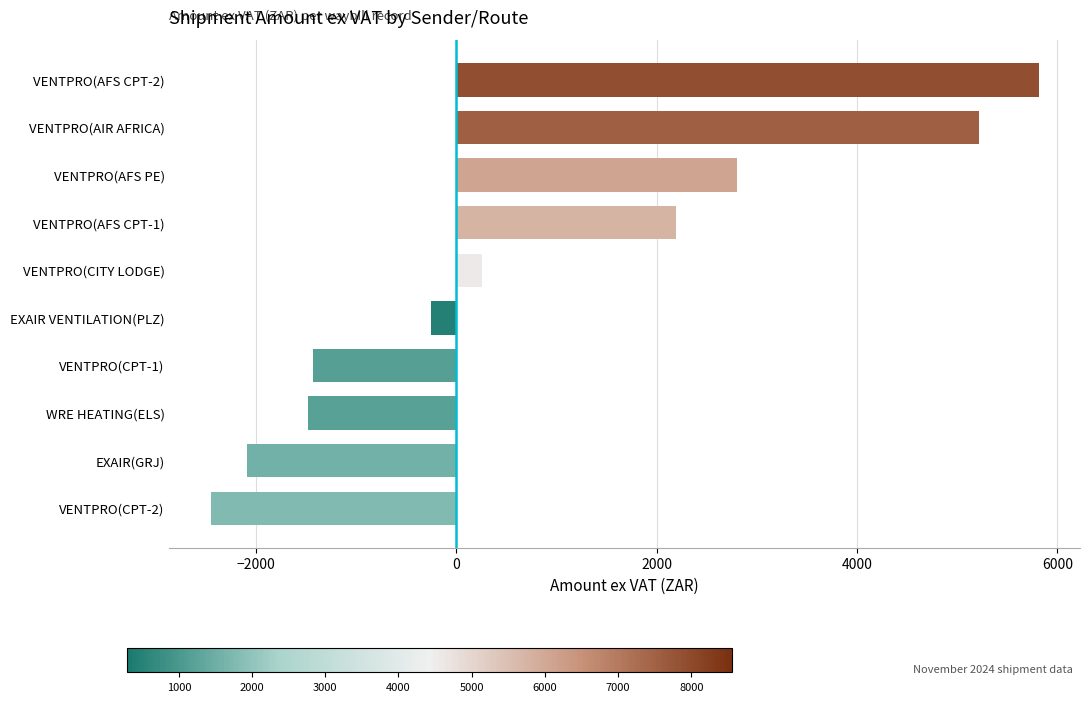

Which has a higher value, VENTPRO(AIR AFRICA) or EXAIR VENTILATION(PLZ)?

VENTPRO(AIR AFRICA)